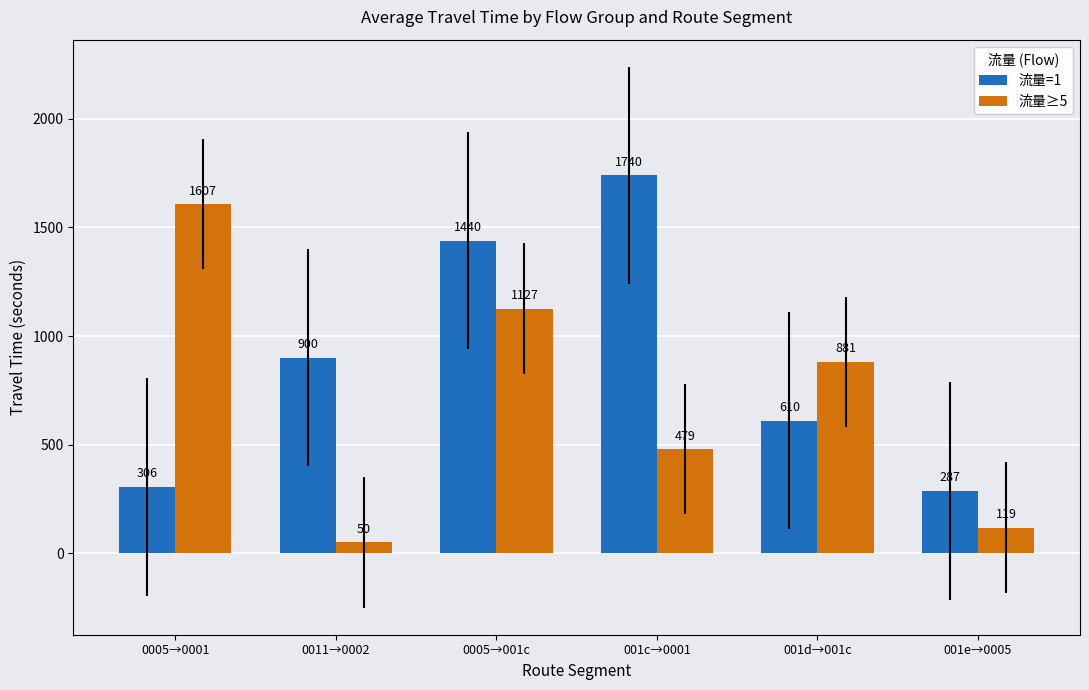

Rank the series by their maximum value, from highest to lowest.

流量=1, 流量≥5